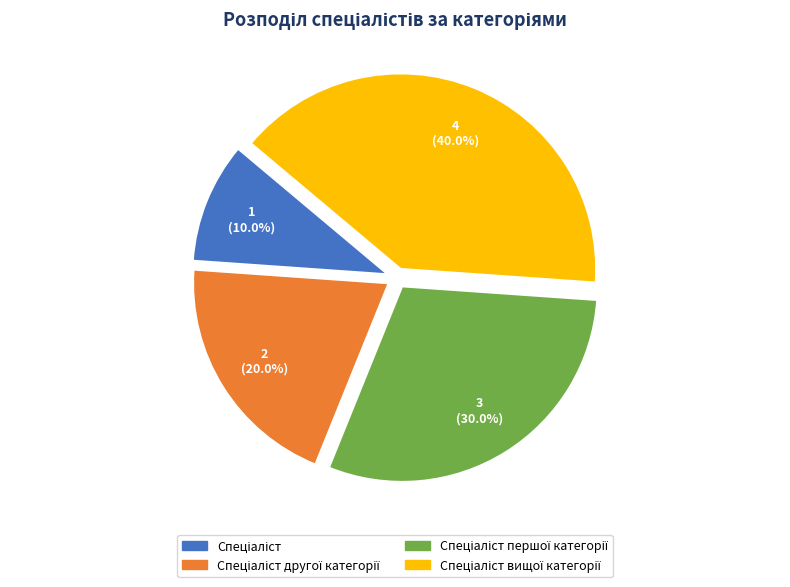

To the nearest percent, what is the average slice percentage?

25%